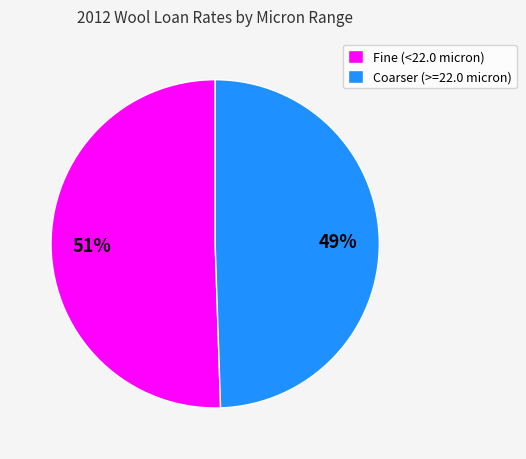

Do Coarser (>=22.0 micron) and Fine (<22.0 micron) together represent more than half of the pie?

Yes